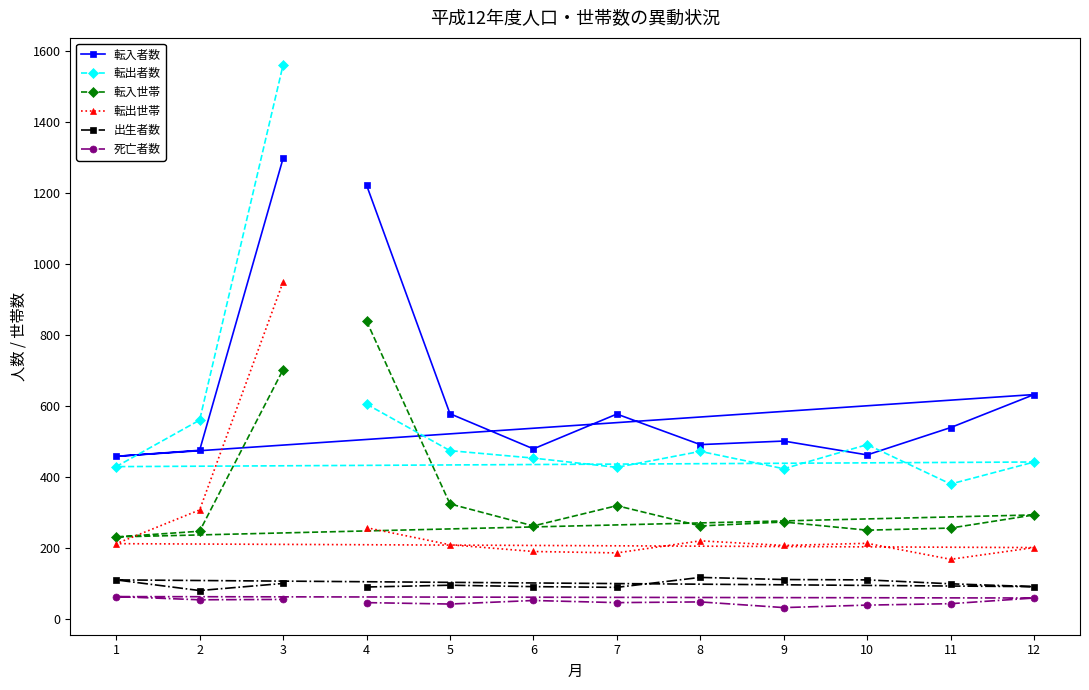

List the series in order of their peak value, lowest first.

死亡者数, 出生者数, 転入世帯, 転出世帯, 転入者数, 転出者数